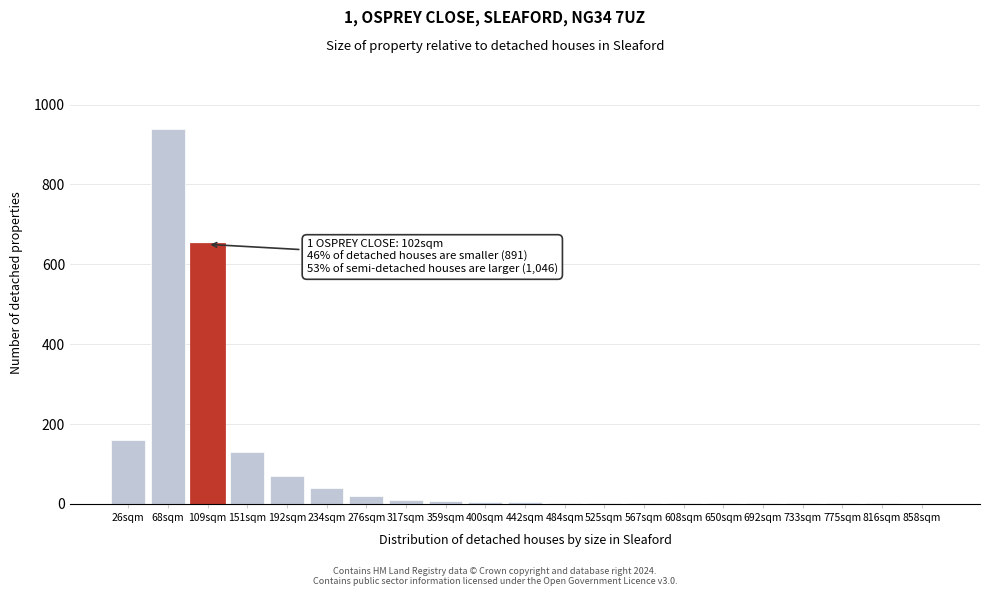

The chart shows a value of 2 at 567sqm. True or false?

True